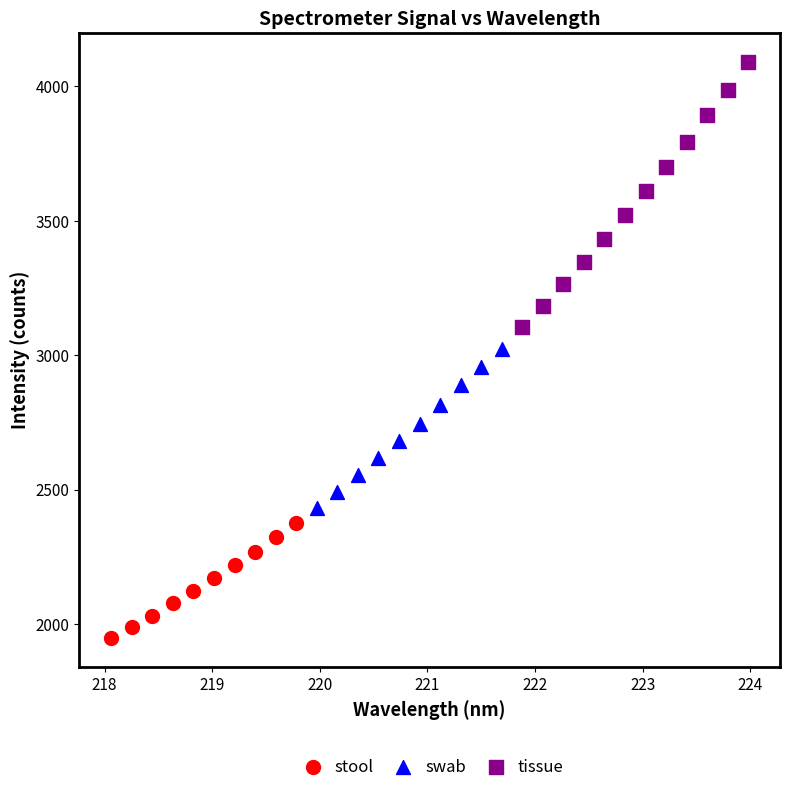

Which series contains the lowest Y value?

stool